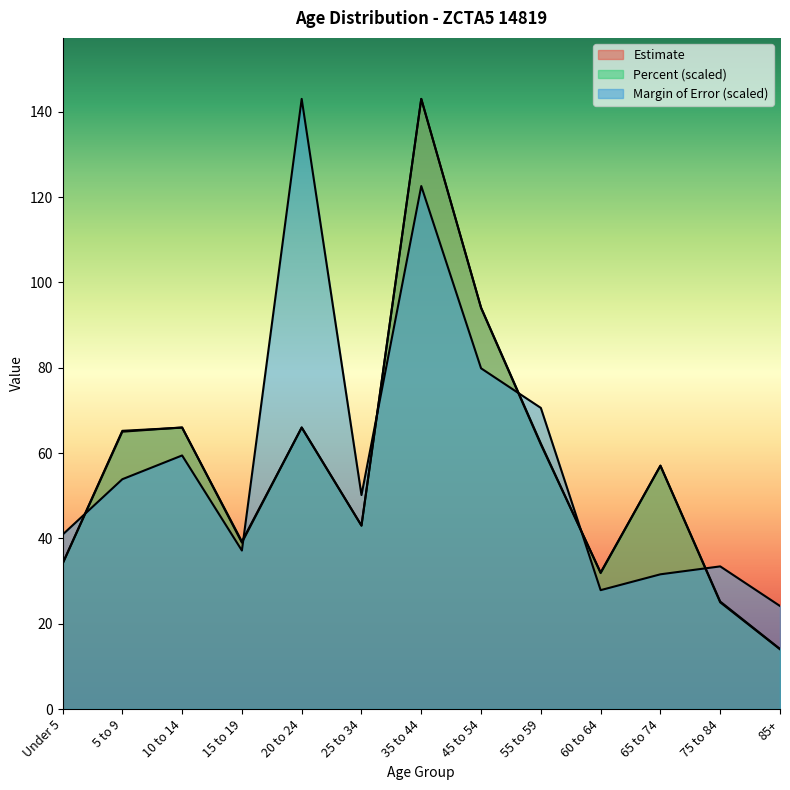

Which series has the largest range (max minus min)?

Estimate